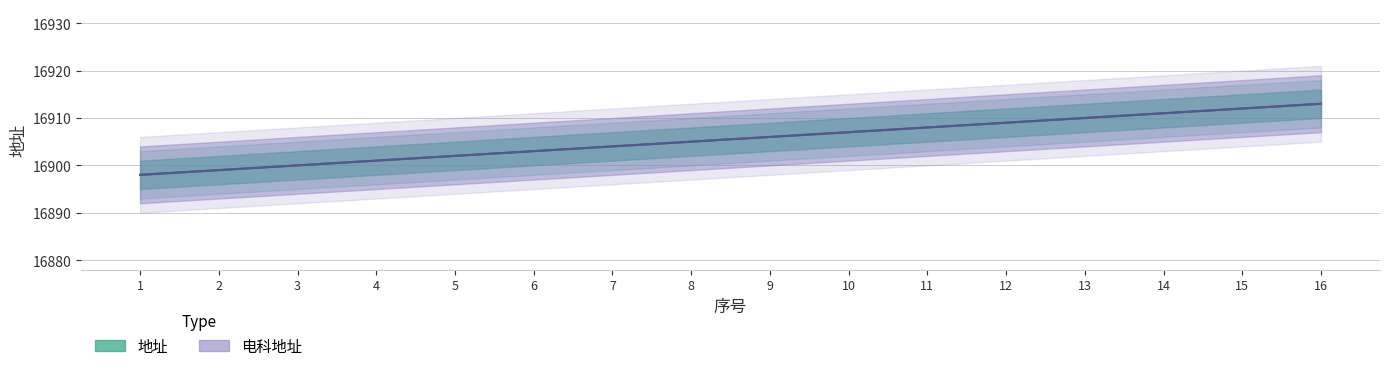

Is the value of 地址 at 13 greater than the value of 电科地址 at 7?

Yes